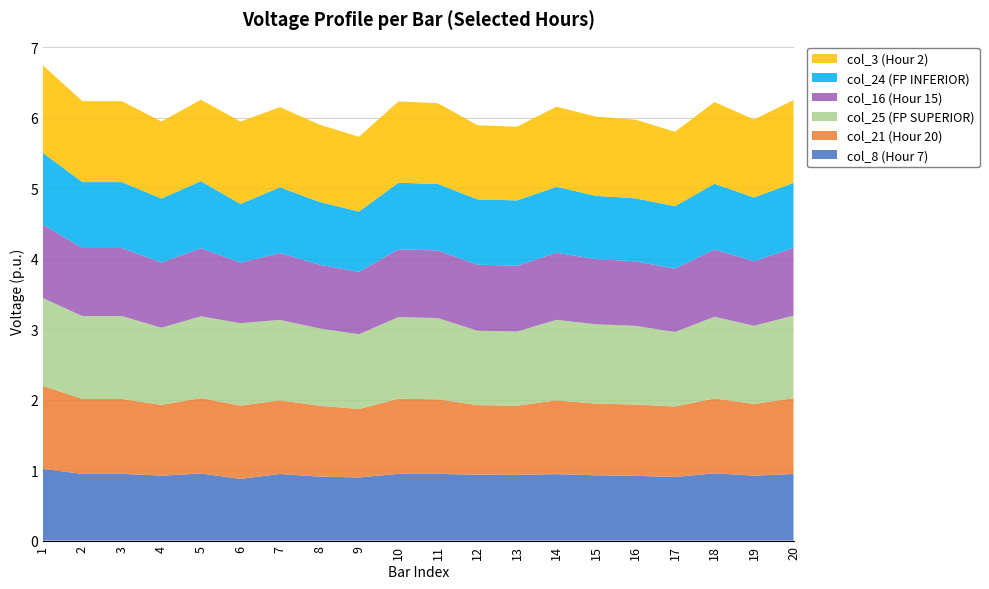

Reading left to right, list all the values displayed in this chart.

col_8 (Hour 7): 1.0	0.9	0.9	0.9	1.0	0.9	0.9	0.9	0.9	0.9	0.9	0.9	0.9	0.9	0.9	0.9	0.9	1.0	0.9	0.9
col_21 (Hour 20): 1.2	1.1	1.1	1.0	1.1	1.0	1.0	1.0	1.0	1.1	1.1	1.0	1.0	1.0	1.0	1.0	1.0	1.1	1.0	1.1
col_25 (FP SUPERIOR): 1.2	1.2	1.2	1.1	1.2	1.2	1.1	1.1	1.1	1.2	1.2	1.1	1.1	1.1	1.1	1.1	1.1	1.2	1.1	1.2
col_16 (Hour 15): 1.0	1.0	1.0	0.9	1.0	0.9	0.9	0.9	0.9	1.0	1.0	0.9	0.9	1.0	0.9	0.9	0.9	1.0	0.9	1.0
col_24 (FP INFERIOR): 1.0	0.9	0.9	0.9	1.0	0.8	0.9	0.9	0.9	0.9	0.9	0.9	0.9	0.9	0.9	0.9	0.9	0.9	0.9	0.9
col_3 (Hour 2): 1.2	1.1	1.1	1.1	1.2	1.2	1.1	1.1	1.1	1.2	1.1	1.1	1.0	1.1	1.1	1.1	1.1	1.2	1.1	1.2